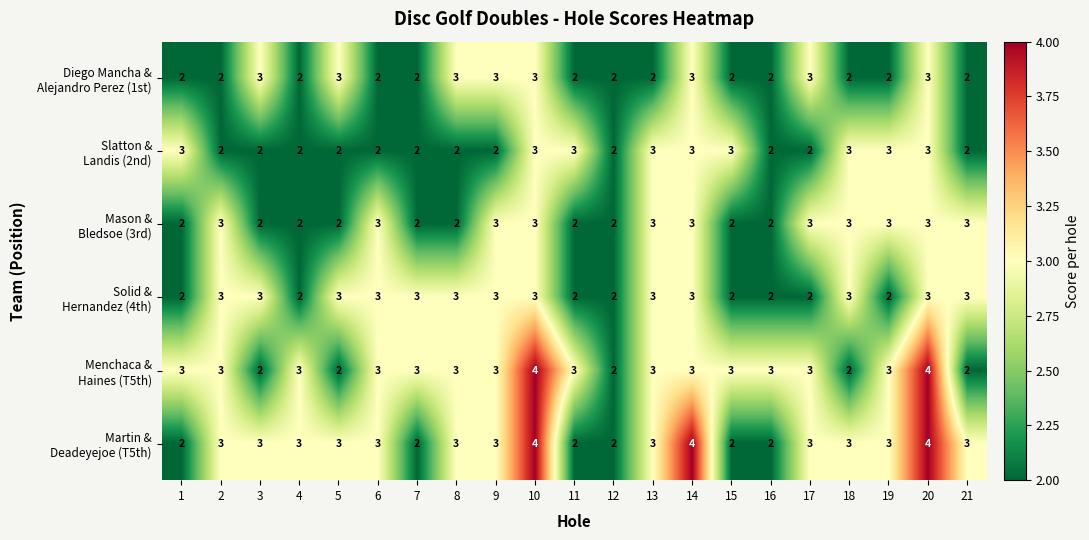

Count the number of categories in the chart.

21